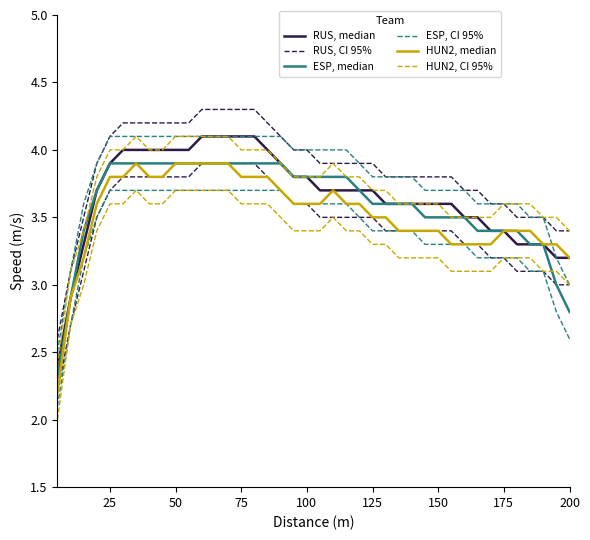

How many data points does each series have?

40